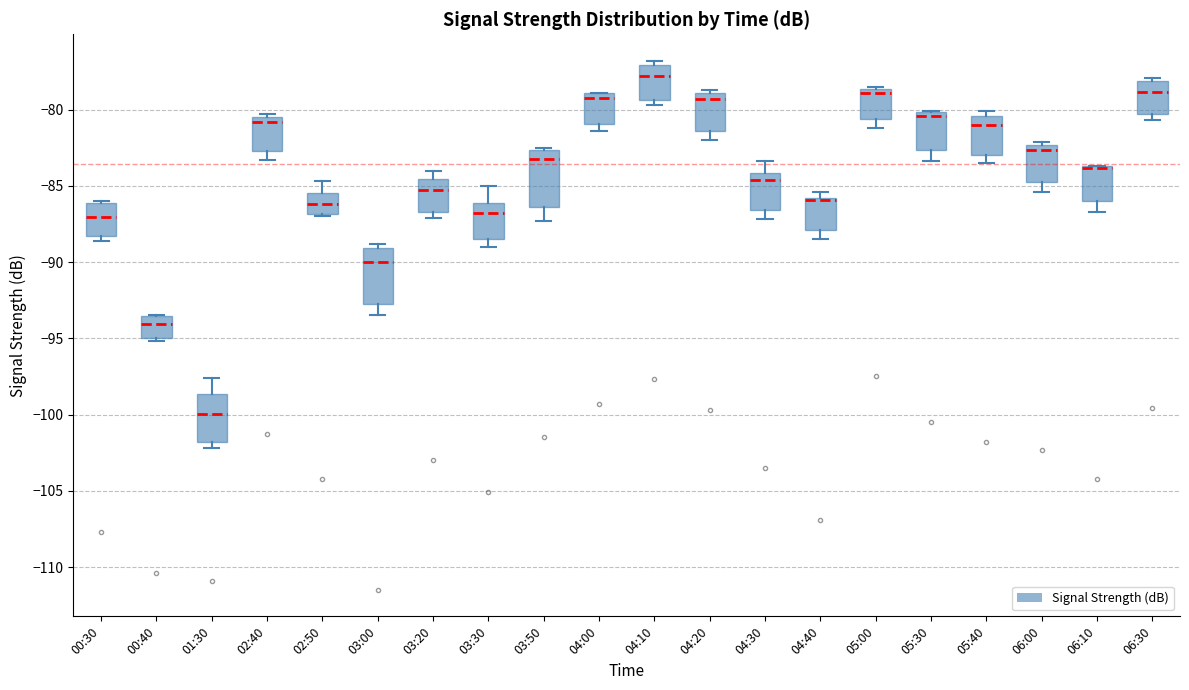

Reading left to right, read every box against the y-axis: the position of its median line, the range the box covers, and the ends of its whiskers. The values are not printed on the chart, so give them approximately, as read against the axis.

00:30: median -87.0, box -88.5 to -86.0, whiskers -88.5 (just below the box's lower edge) to -86.0 (just above the box's upper edge)
00:40: median -94.0, box -95.0 to -93.5, whiskers -95.0 (just below the box's lower edge) to -93.5
01:30: median -100.0, box -102.0 to -98.5, whiskers -102.0 (just below the box's lower edge) to -97.5
02:40: median -81.0, box -82.5 to -80.5, whiskers -83.5 to -80.5 (just above the box's upper edge)
02:50: median -86.0, box -87.0 to -85.5, whiskers -87.0 (just below the box's lower edge) to -84.5
03:00: median -90.0, box -93.0 to -89.0, whiskers -93.5 to -89.0 (just above the box's upper edge)
03:20: median -85.5, box -86.5 to -84.5, whiskers -87.0 to -84.0
03:30: median -87.0, box -88.5 to -86.0, whiskers -89.0 to -85.0
03:50: median -83.0, box -86.5 to -82.5, whiskers -87.5 to -82.5
04:00: median -79.0 (just below the box's upper edge), box -81.0 to -79.0, whiskers -81.5 to -79.0
04:10: median -78.0, box -79.5 to -77.0, whiskers -79.5 (just below the box's lower edge) to -77.0 (just above the box's upper edge)
04:20: median -79.5, box -81.5 to -79.0, whiskers -82.0 to -78.5
04:30: median -84.5, box -86.5 to -84.0, whiskers -87.0 to -83.5
04:40: median -86.0 (drawn on the box's upper edge), box -88.0 to -86.0, whiskers -88.5 to -85.5
05:00: median -79.0, box -80.5 to -78.5, whiskers -81.0 to -78.5
05:30: median -80.5, box -82.5 to -80.0, whiskers -83.5 to -80.0
05:40: median -81.0, box -83.0 to -80.5, whiskers -83.5 to -80.0
06:00: median -82.5 (just below the box's upper edge), box -85.0 to -82.5, whiskers -85.5 to -82.0
06:10: median -84.0 (drawn on the box's upper edge), box -86.0 to -83.5, whiskers -86.5 to -83.5
06:30: median -79.0, box -80.5 to -78.0, whiskers -80.5 (just below the box's lower edge) to -78.0 (just above the box's upper edge)